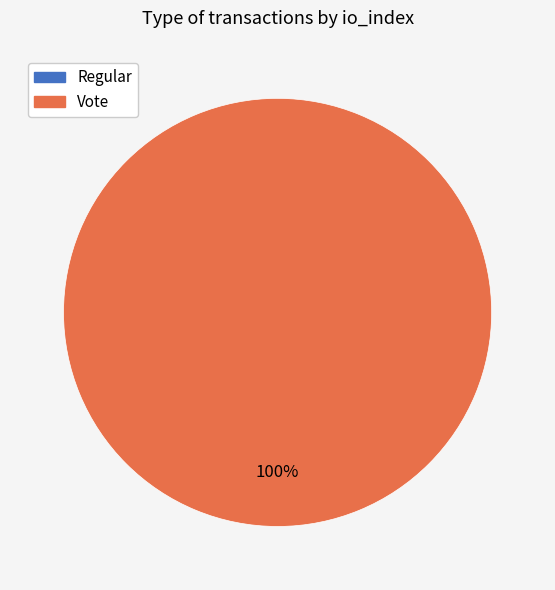

What is the largest slice in the pie chart?

Vote